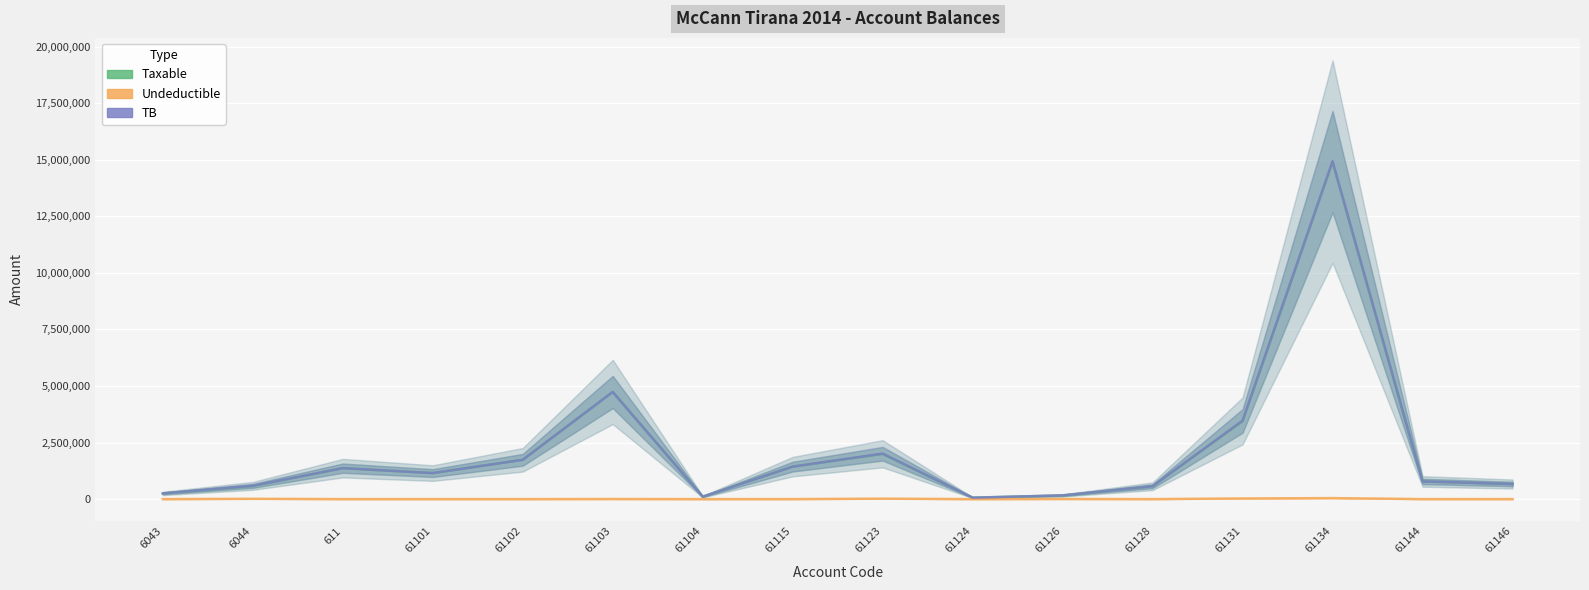

What are all the series names shown in the legend?

Taxable, Undeductible, TB